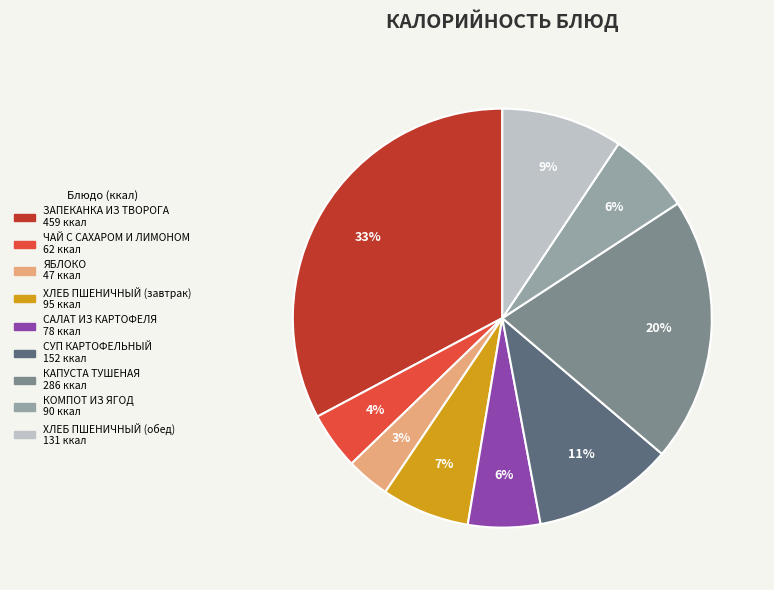

Which slice is the largest?

ЗАПЕКАНКА ИЗ ТВОРОГА